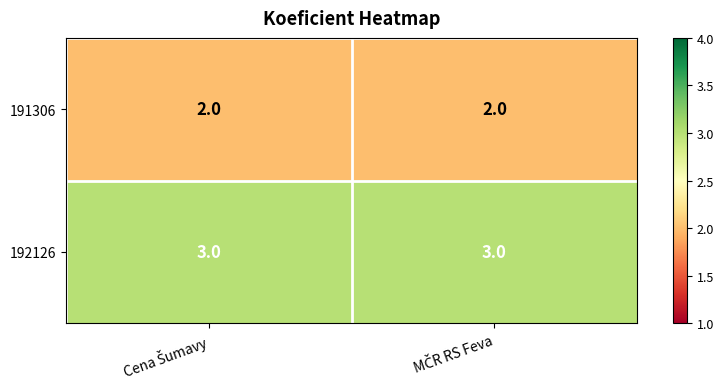

What is the sum of all 191306 values?

4